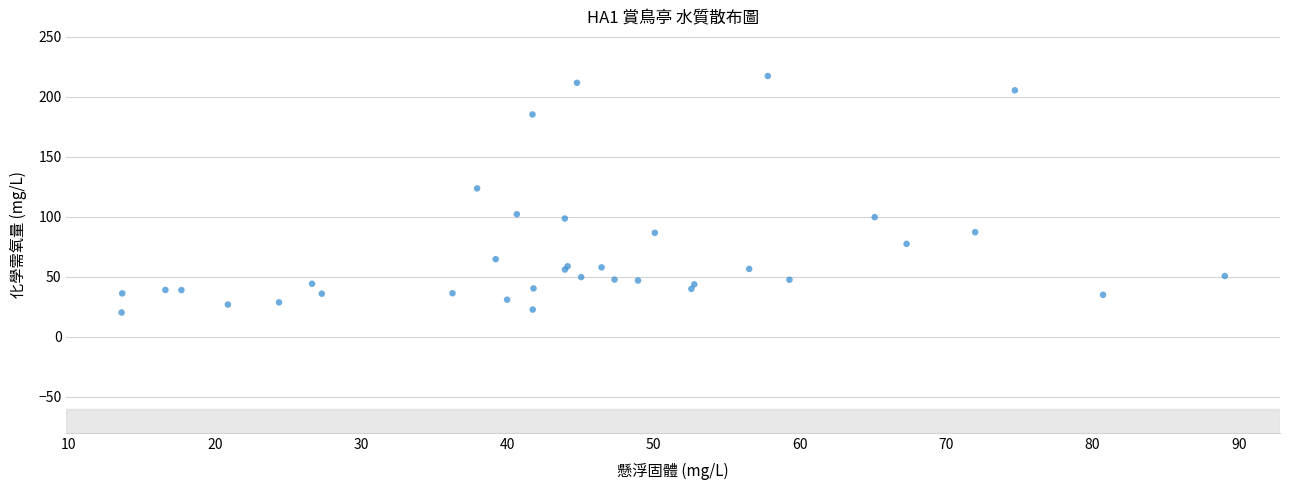

What Y value in the scatter plot is closest to 118?

123.7